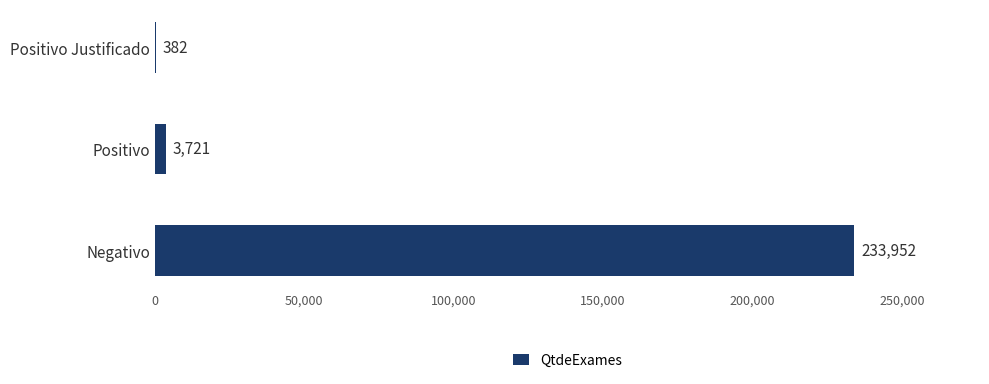

True or false: the data shows 54352 at Negativo.

False